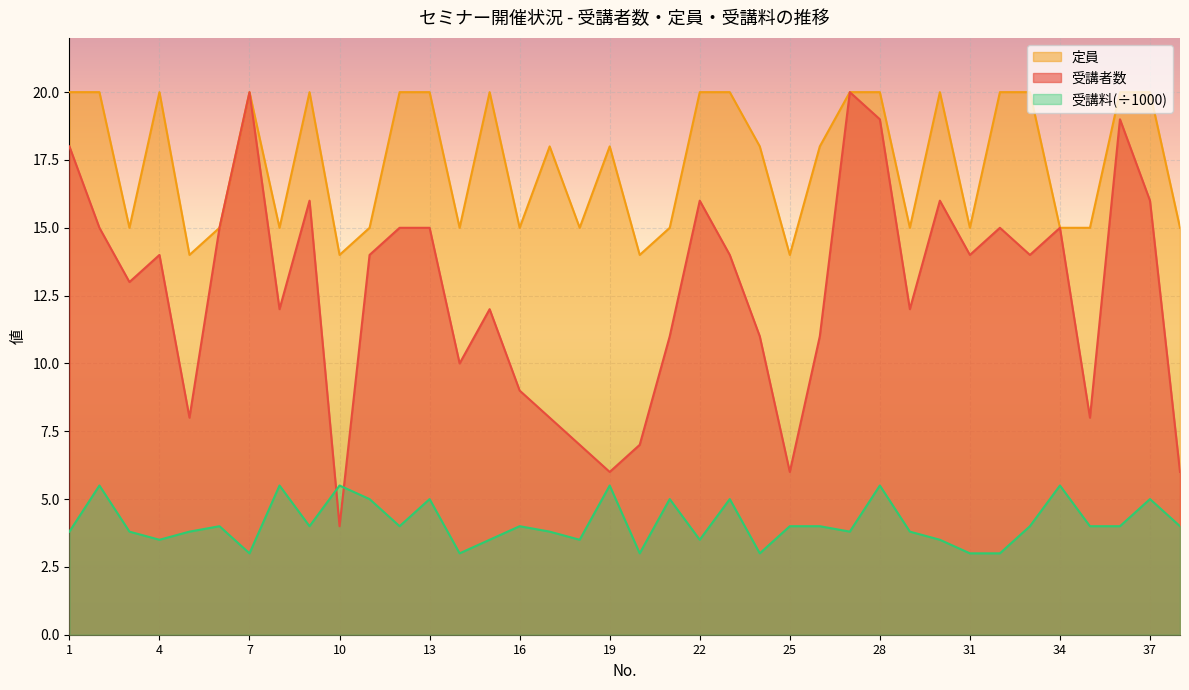

Which series changed the most between 20 and 38?

受講者数